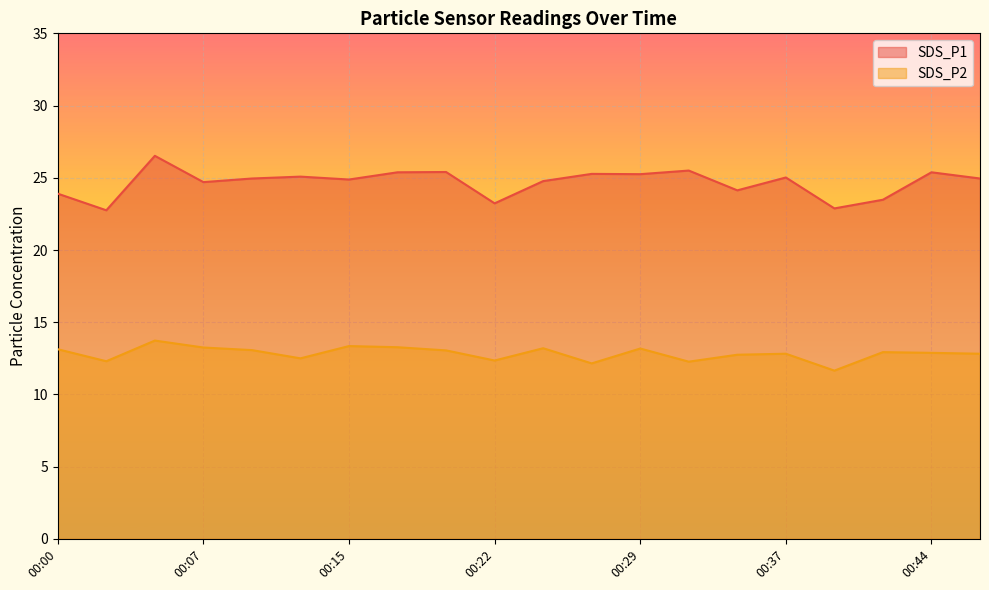

At which category is the sum across all series the highest?

00:05